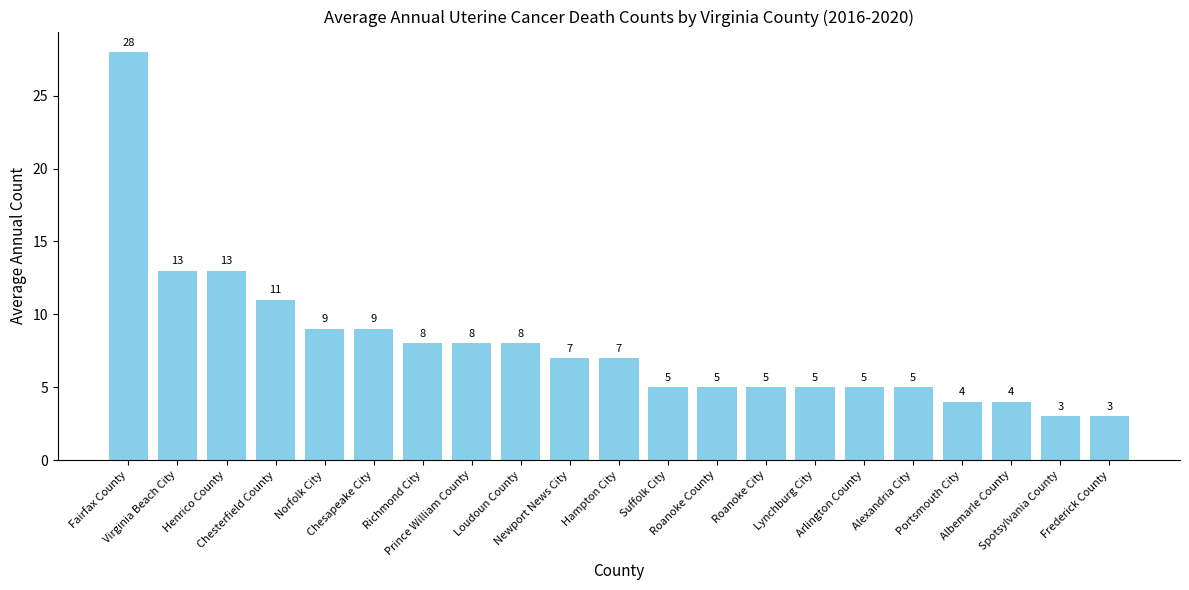

At which category does the chart reach its peak across all series?

Fairfax County